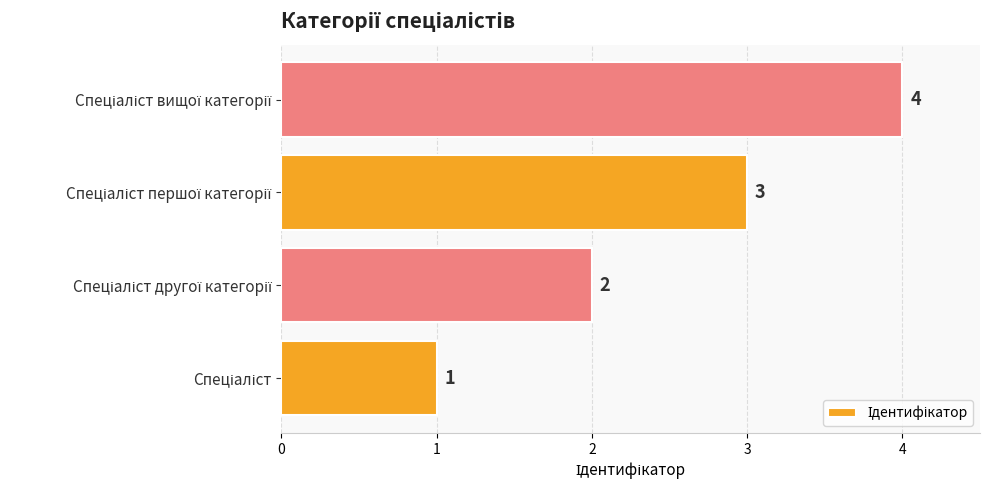

What is the sum of all values?

10